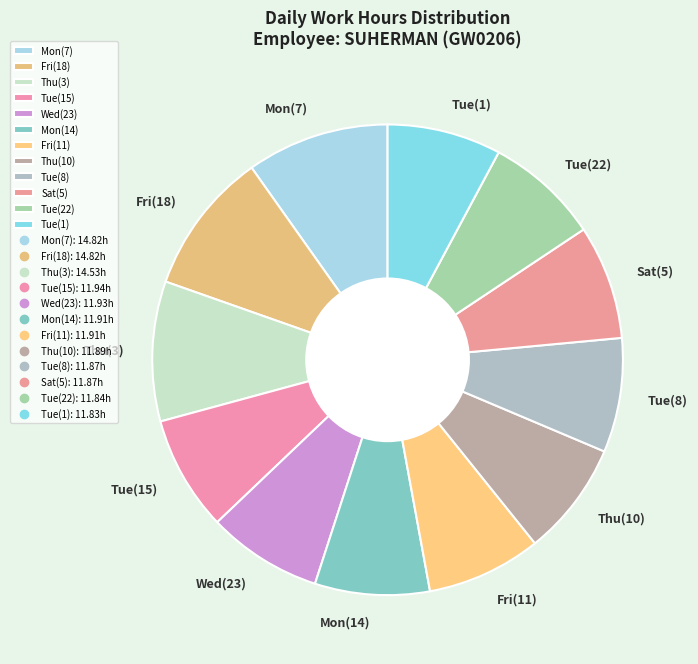

Approximately how many times larger is the value at Tue(1) compared to Fri(11)?

1.0